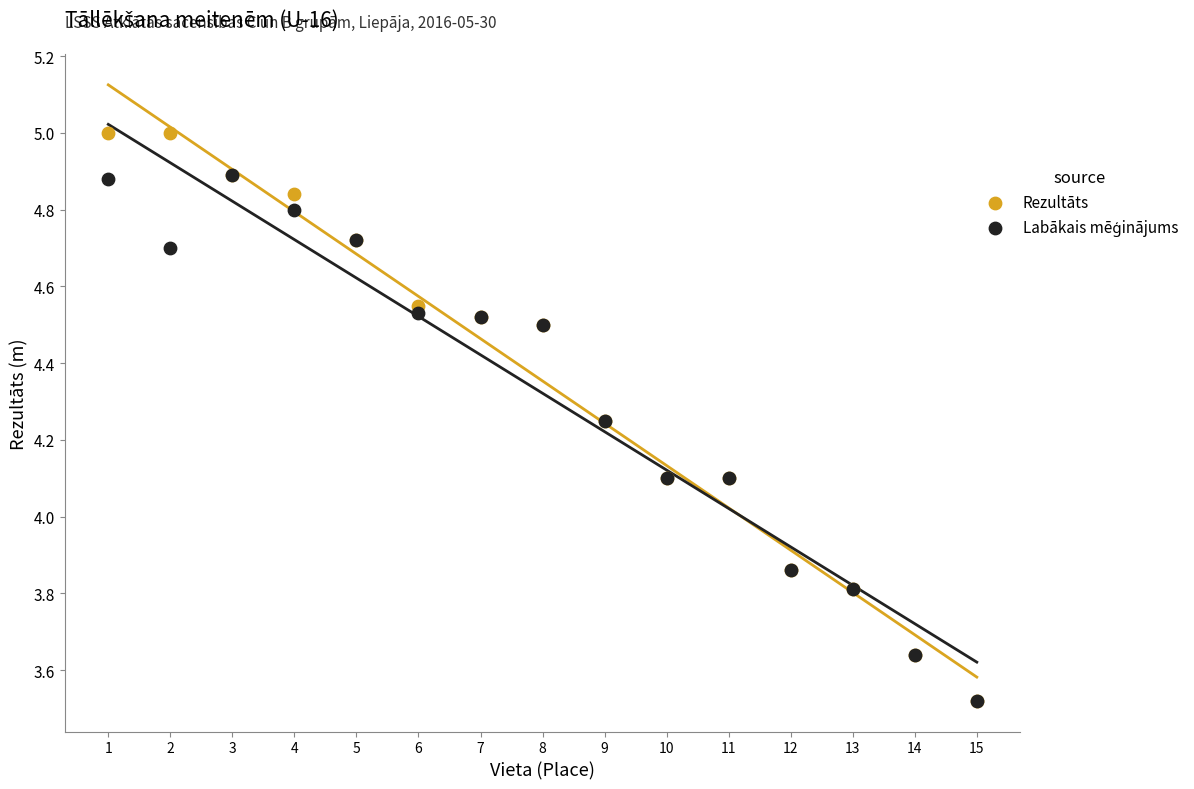

Which series reaches the maximum Y coordinate?

Rezultāts